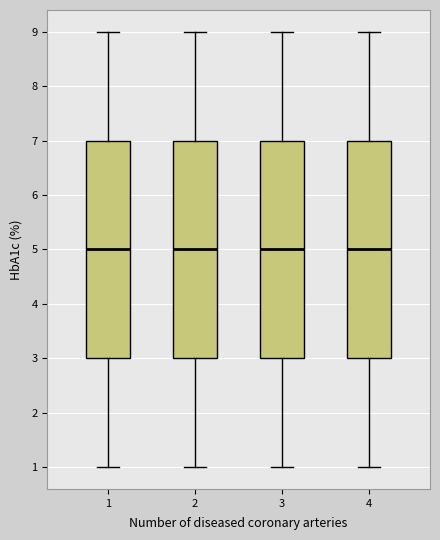

Reading left to right, read every box against the y-axis: the position of its median line, the range the box covers, and the ends of its whiskers. The values are not printed on the chart, so give them approximately, as read against the axis.

1: median 5, box 3 to 7, whiskers 1 to 9
2: median 5, box 3 to 7, whiskers 1 to 9
3: median 5, box 3 to 7, whiskers 1 to 9
4: median 5, box 3 to 7, whiskers 1 to 9